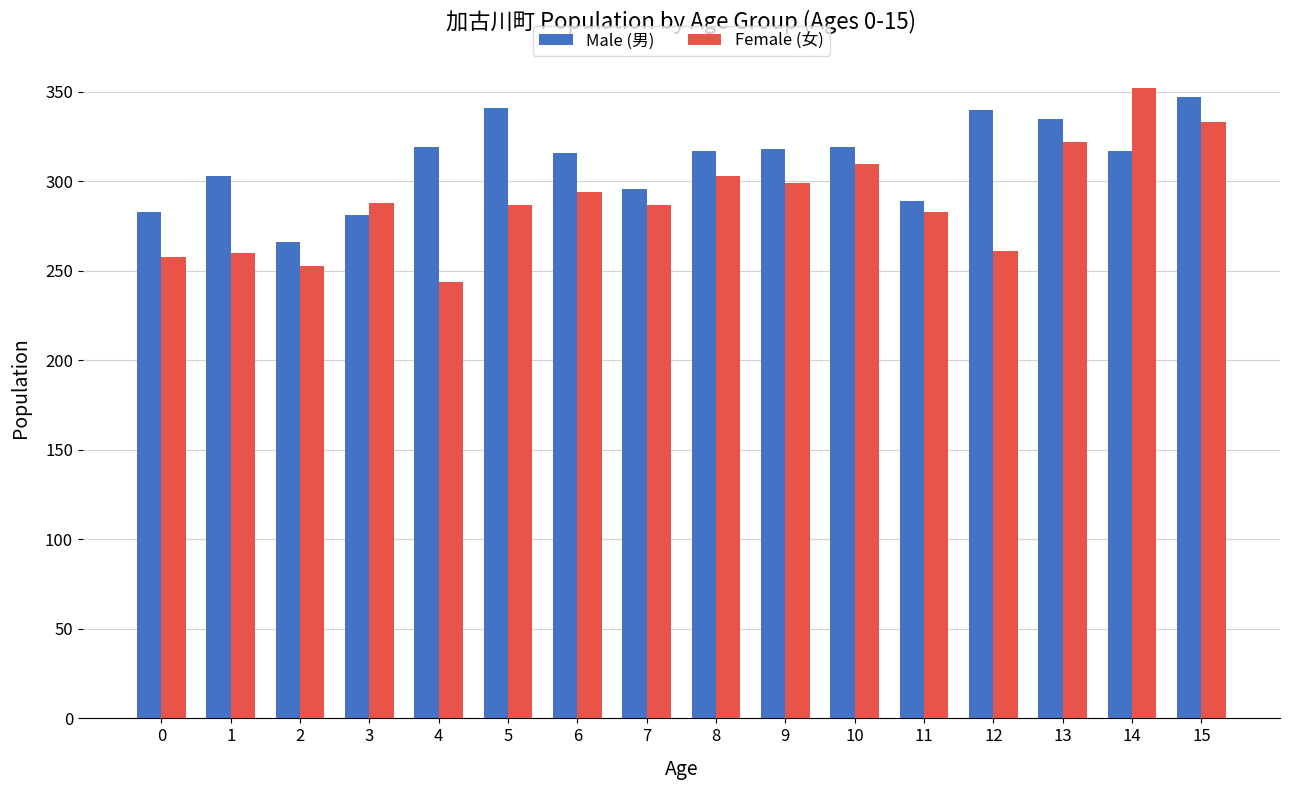

List the series in order of their peak value, highest first.

Female (女), Male (男)